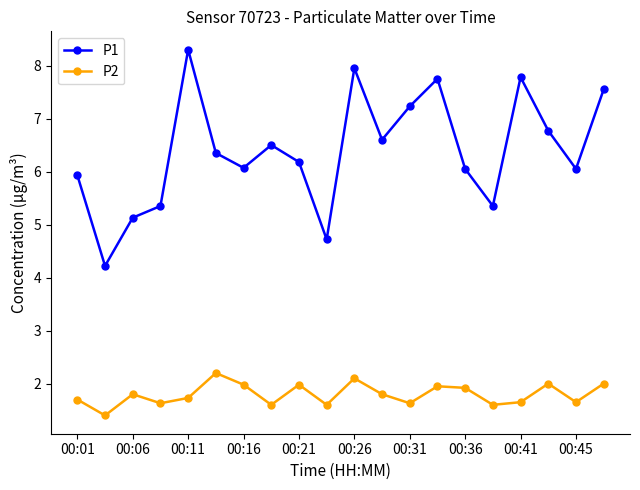

List the series in order of their overall mean, lowest first.

P2, P1